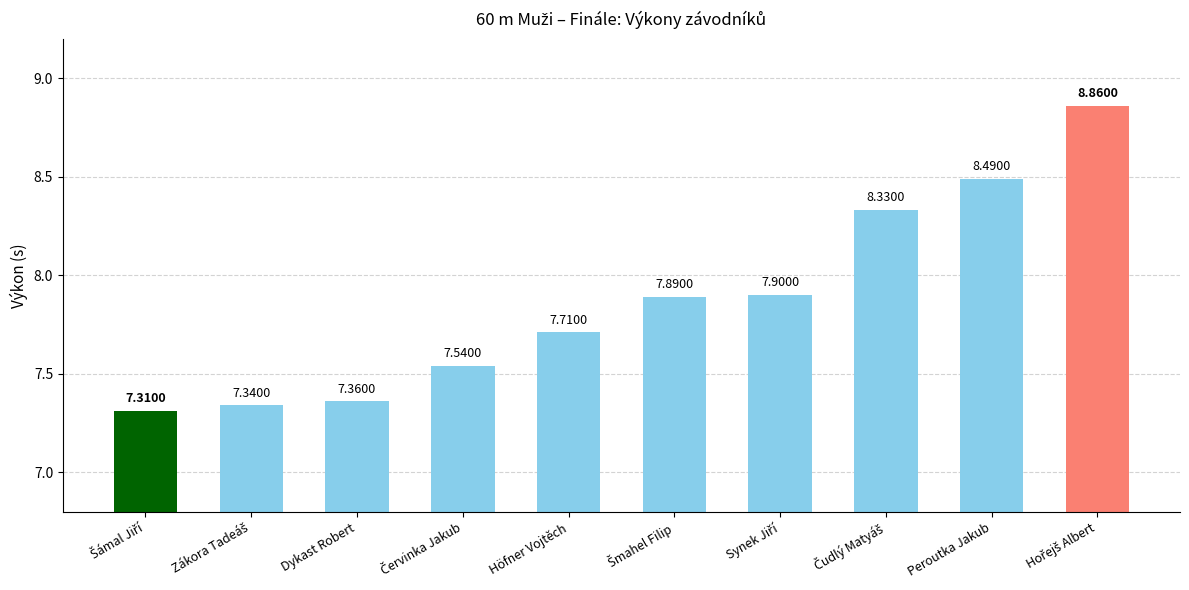

What is the average value?

7.9